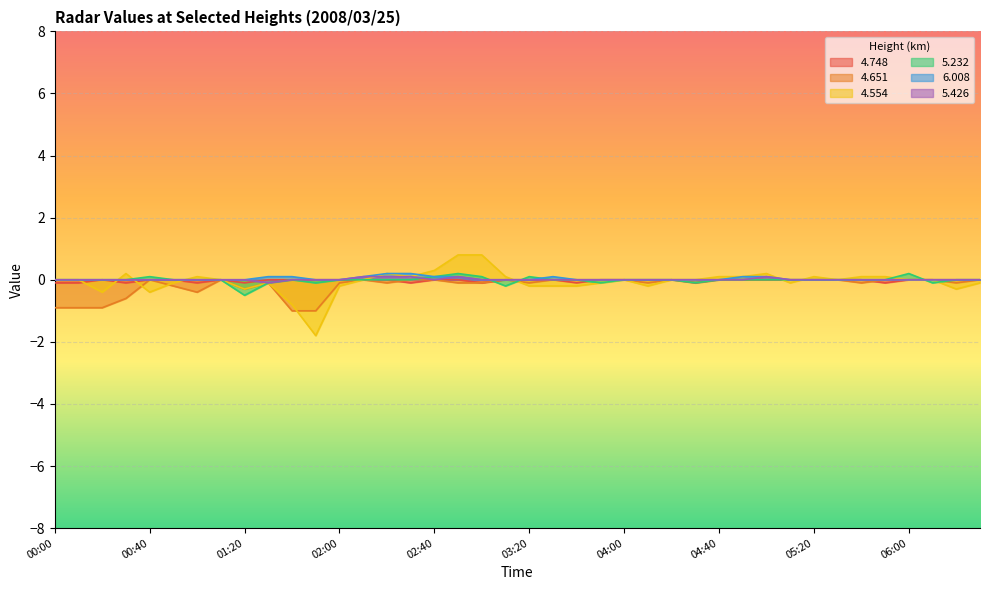

How many 4.748 values are between 0 and 1?

30